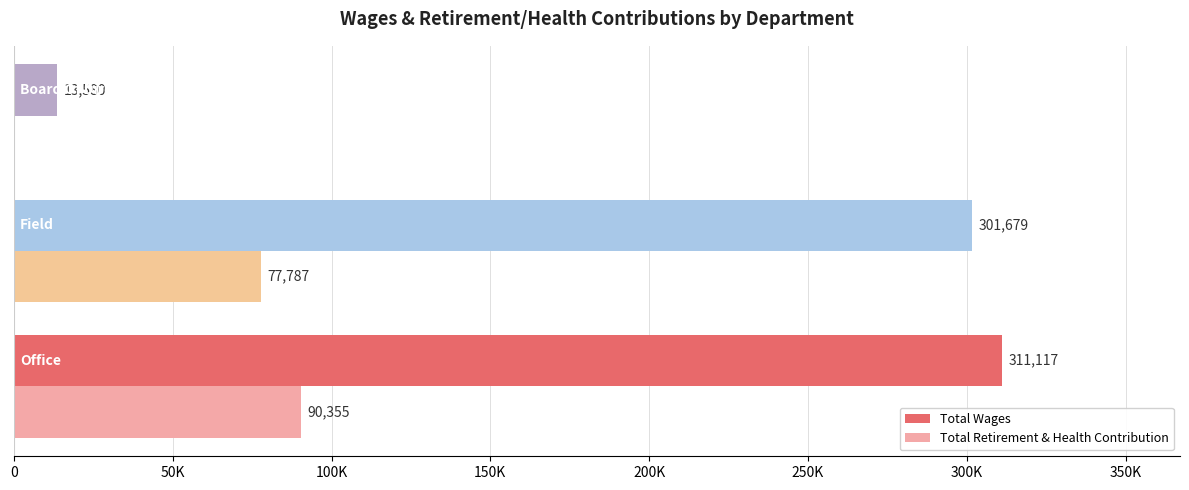

What is the sum of all Total Wages values?

626376